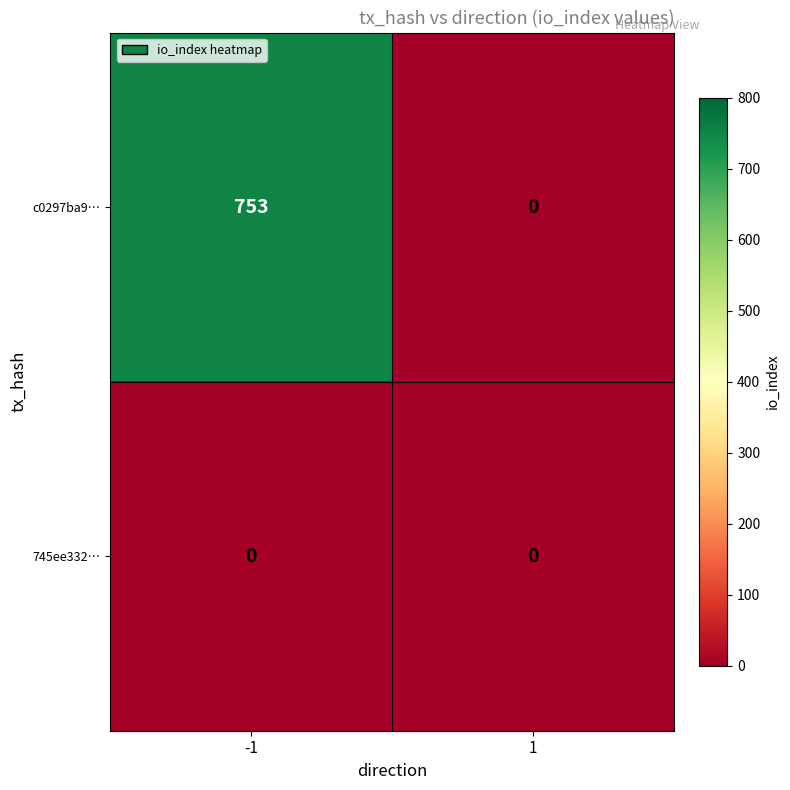

Which series has the largest range (max minus min)?

c0297ba9…